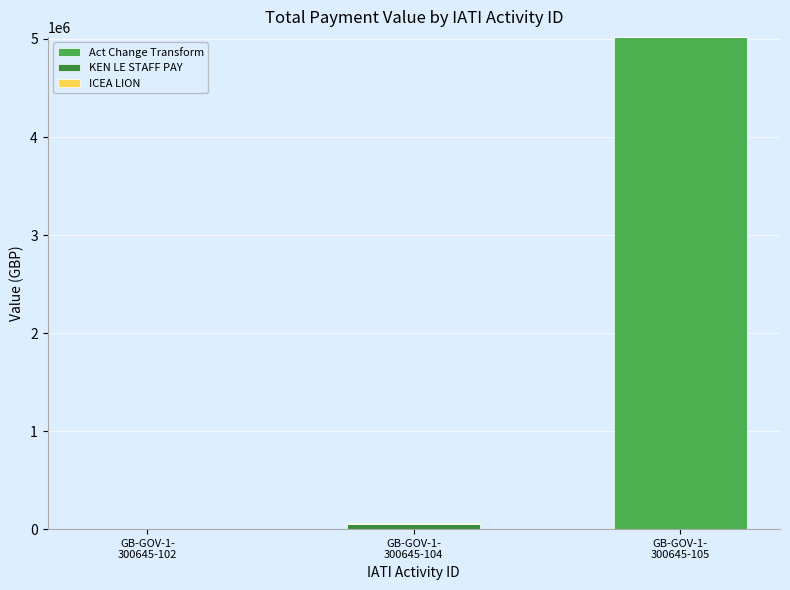

What is the sum of all Act Change Transform values?

5021261